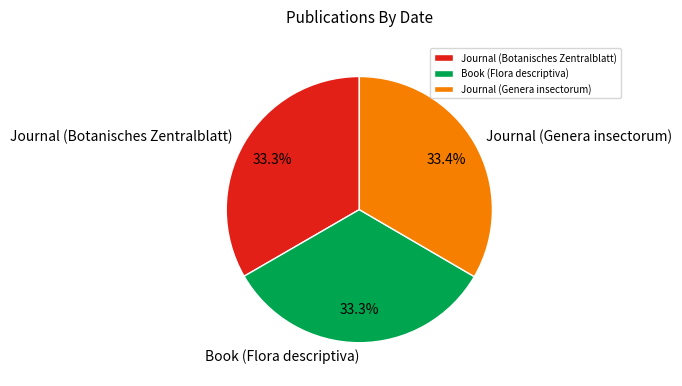

Is there a majority slice in this chart?

No